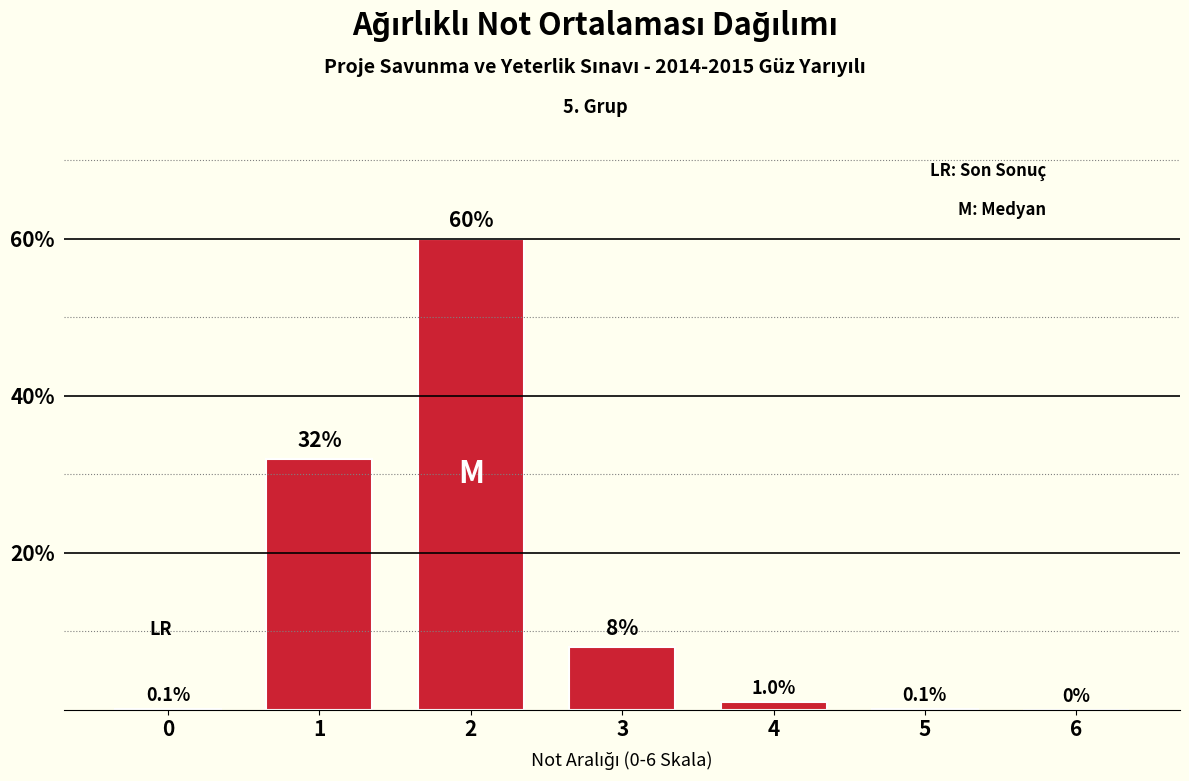

Reading left to right, extract all data points from this chart.

0=0.1	1=32.0	2=60.0	3=8.0	4=1.0	5=0.1	6=0.0